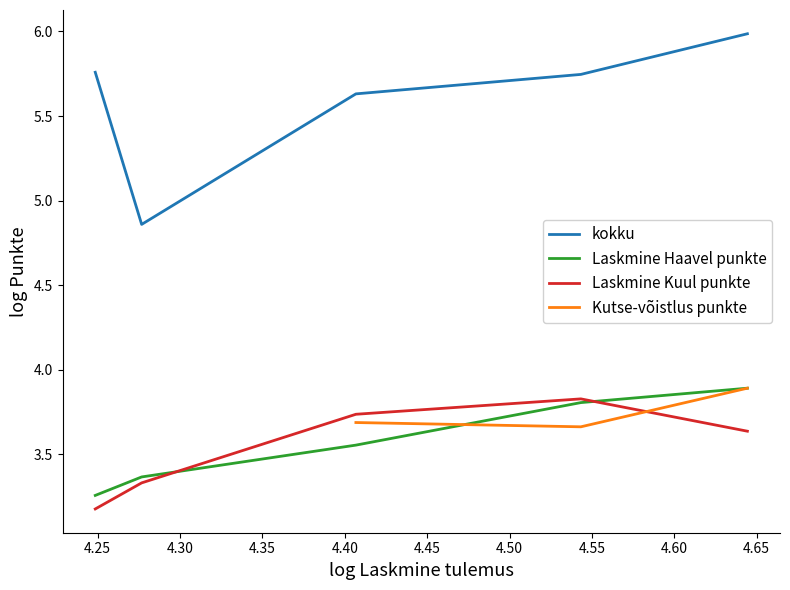

What is the maximum value for Laskmine Kuul punkte?

3.8